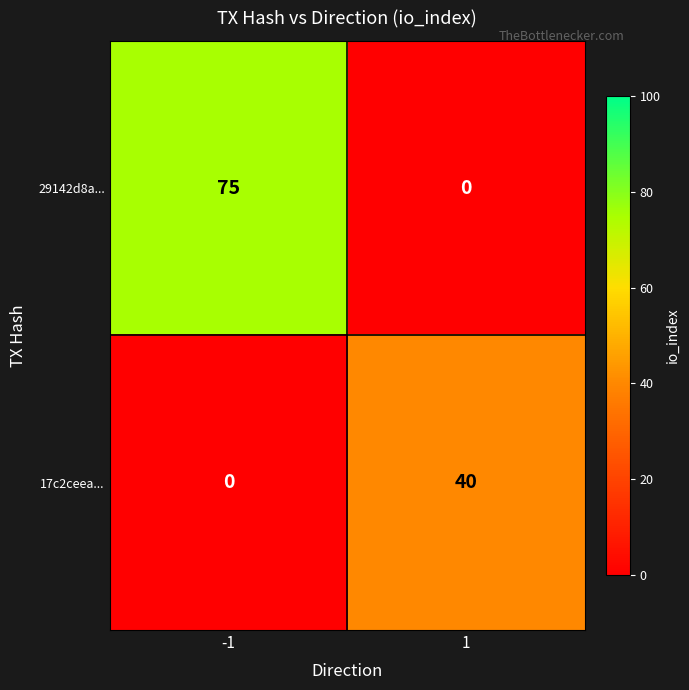

How many values in 29142d8a... are above zero?

1